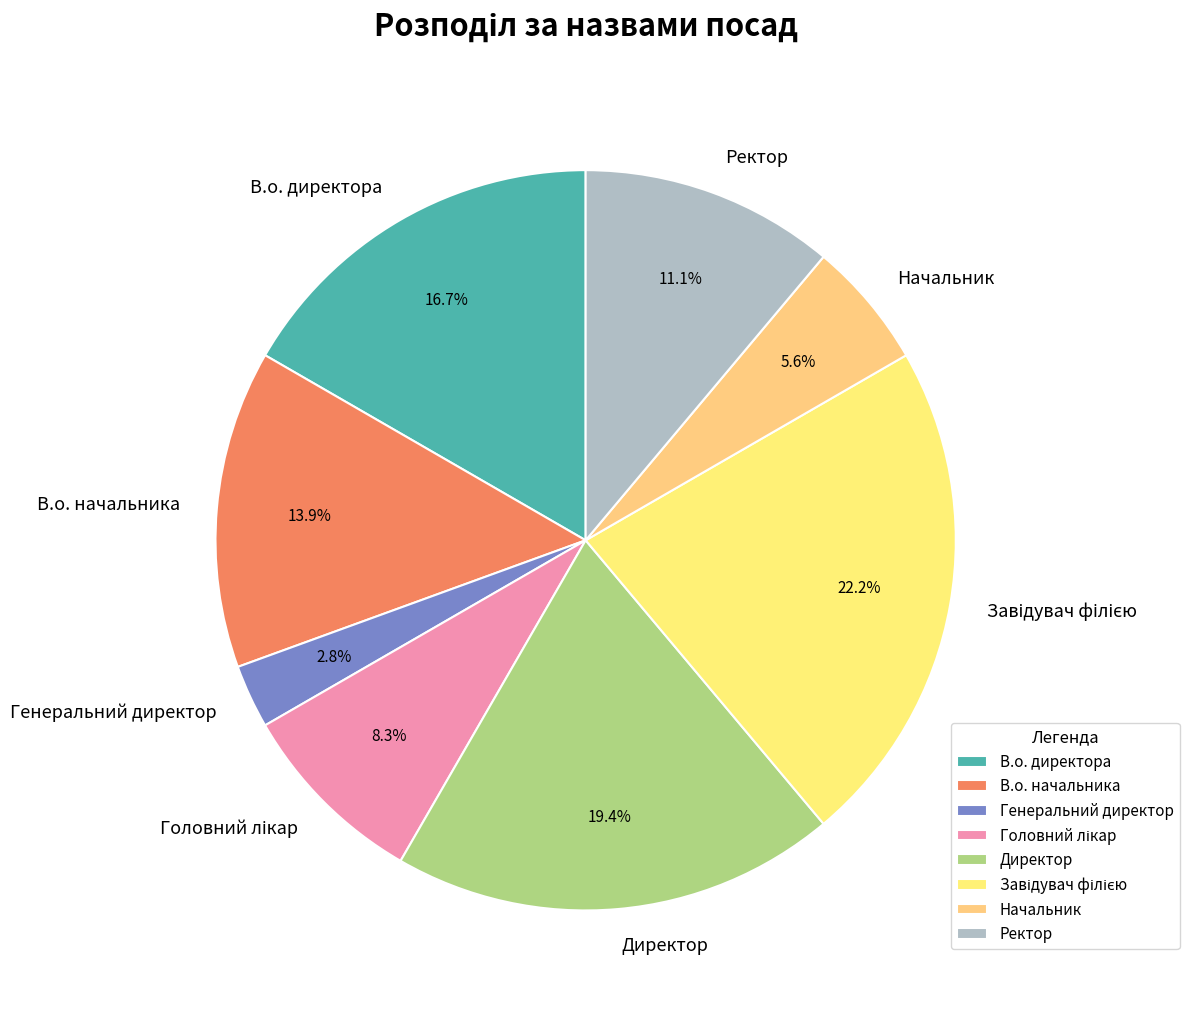

What percentage is the Начальник slice, to the nearest percent?

6%